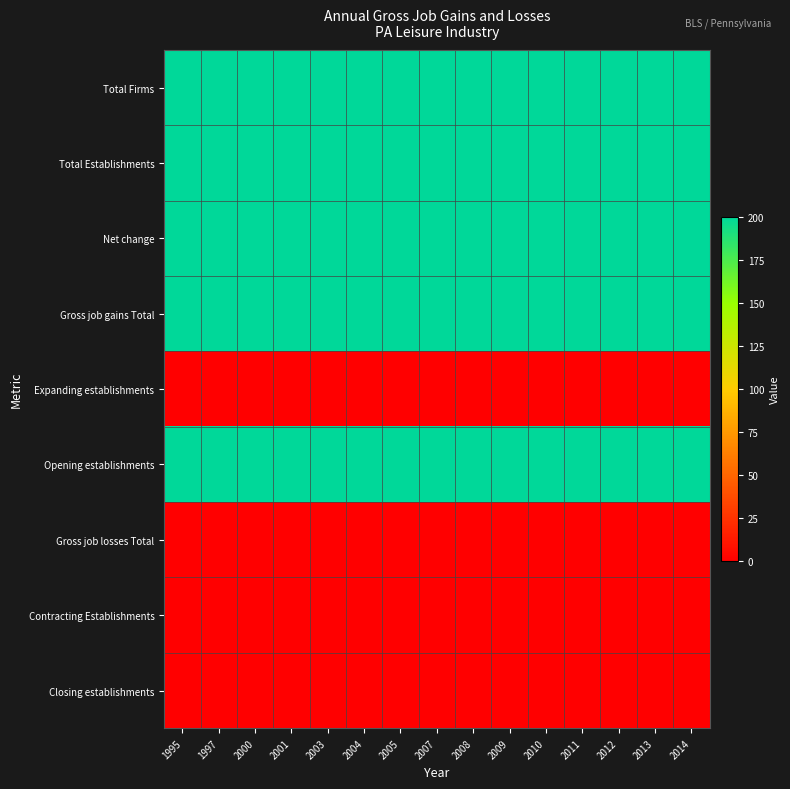

Which category has the lowest value across all series?

1995